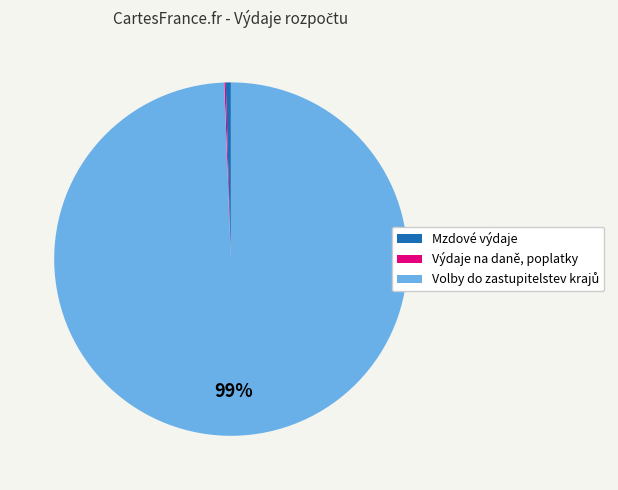

Is it true that Mzdové výdaje is 0% of the pie?

True